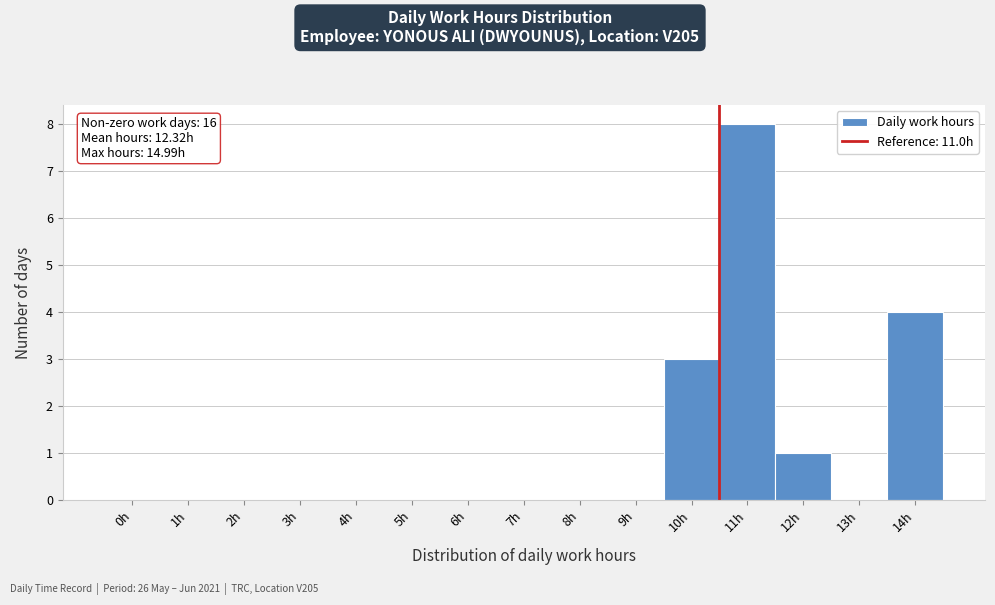

Reading left to right, extract all data points from this chart.

0h=0	1h=0	2h=0	3h=0	4h=0	5h=0	6h=0	7h=0	8h=0	9h=0	10h=3	11h=8	12h=1	13h=0	14h=4